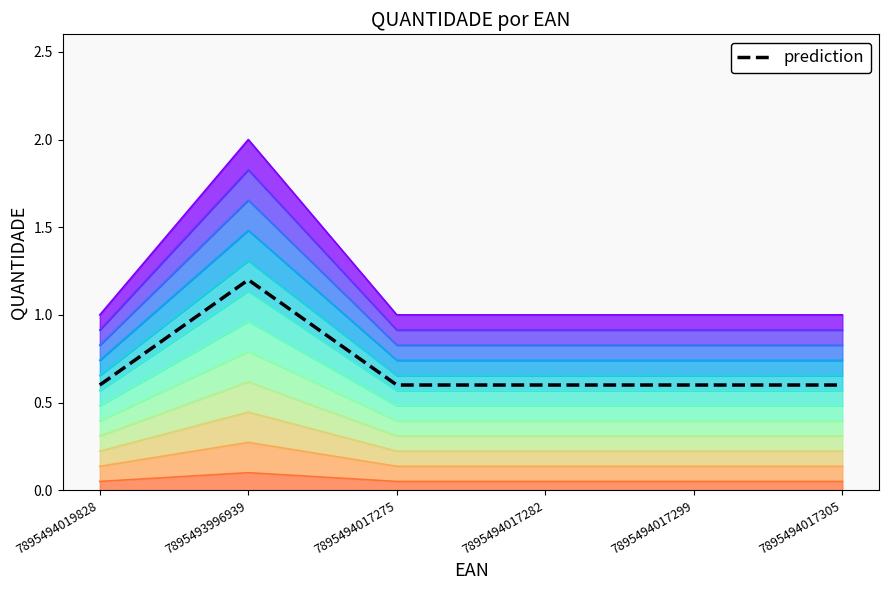

Which series changed the most between 7895494019828 and 7895494017275?

QUANTIDADE